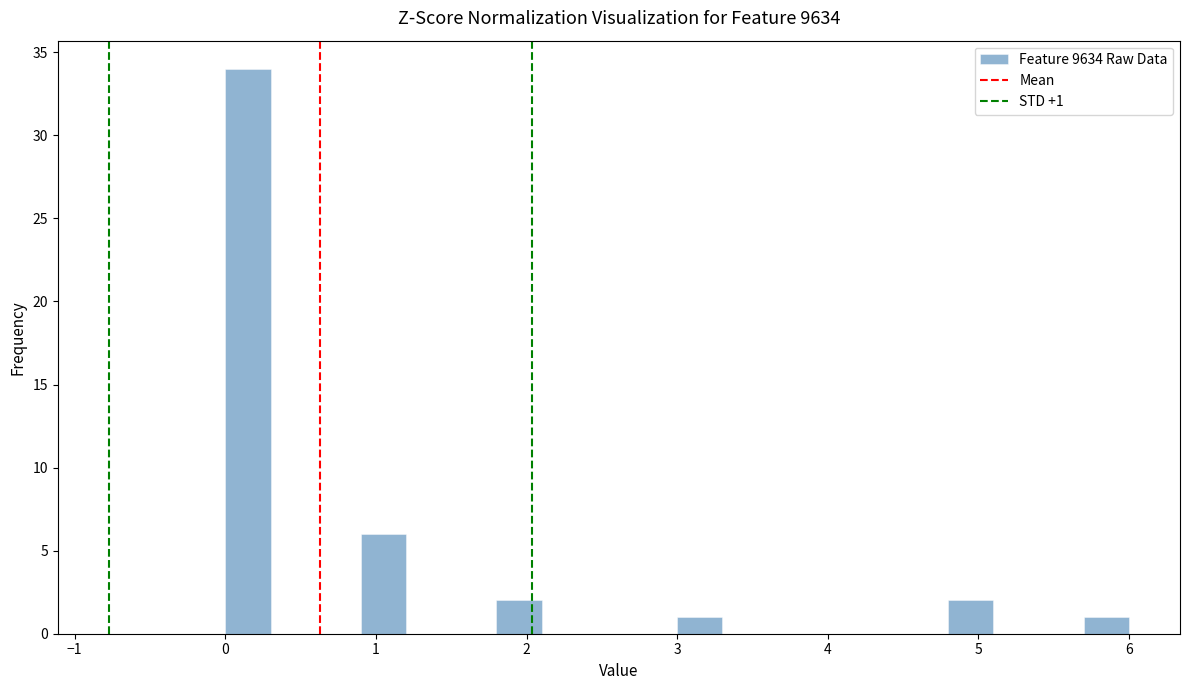

Around what value on the x-axis is the tallest bar? Give the approximate position of its centre, as read against the axis.

0.2